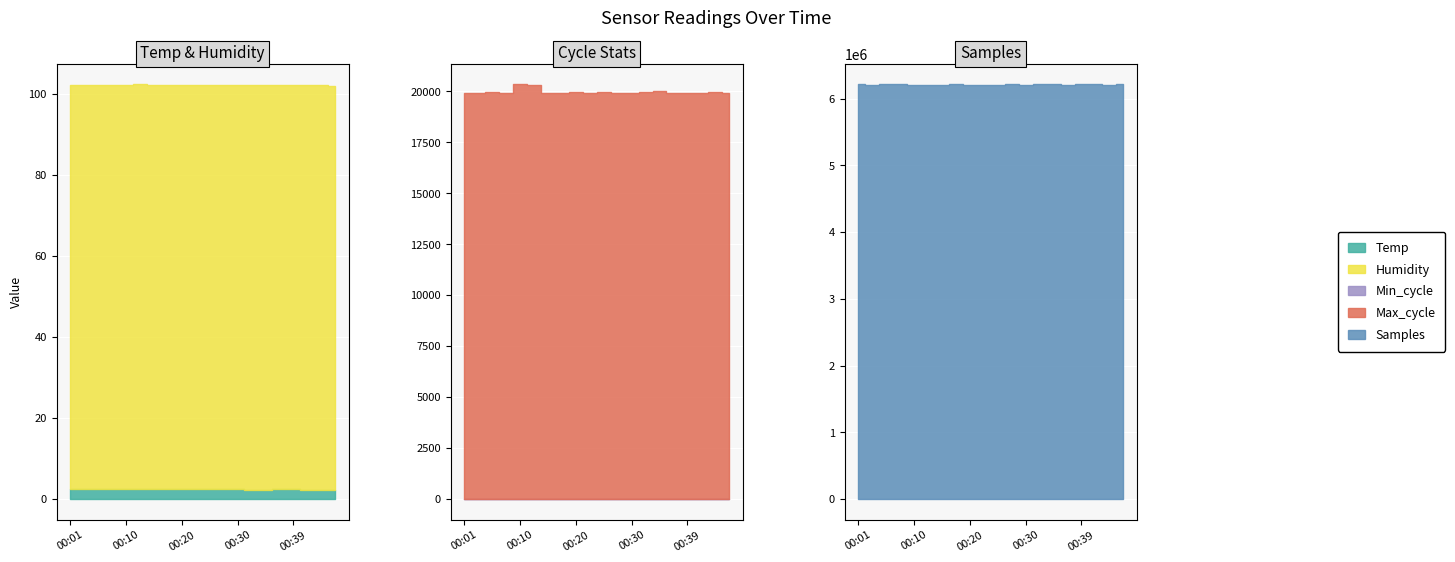

True or false: Max_cycle and Humidity cross at least once.

False